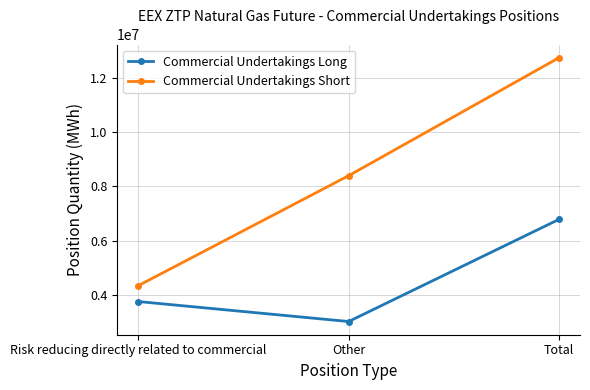

Is the value of Commercial Undertakings Short at Other greater than the value of Commercial Undertakings Long at Other?

Yes